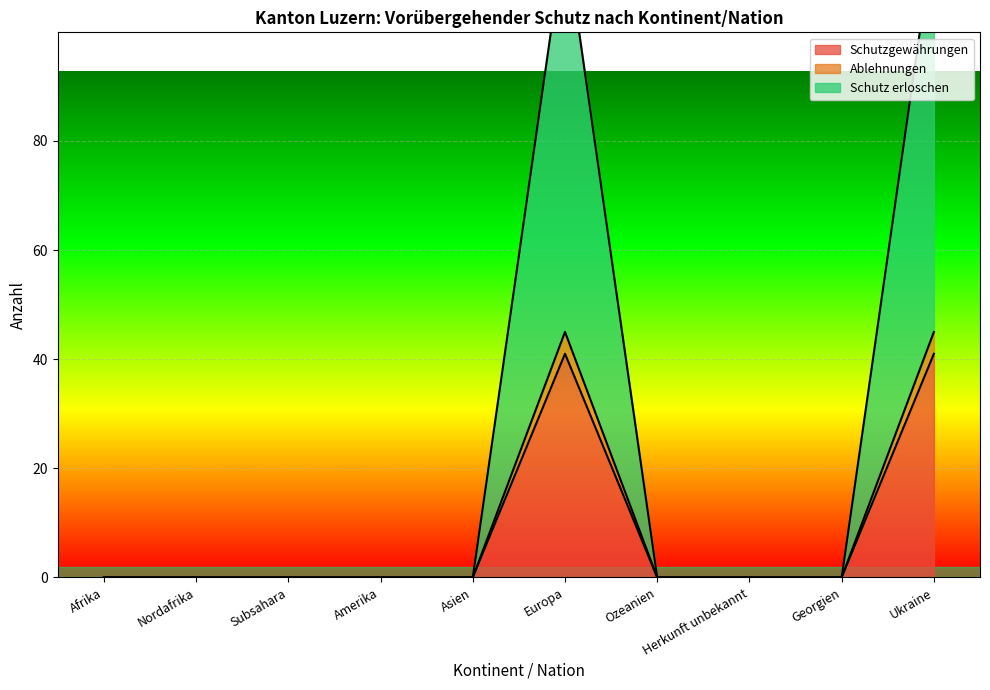

In Schutzgewährungen, how many points are higher than both neighbors (excluding endpoints)?

1